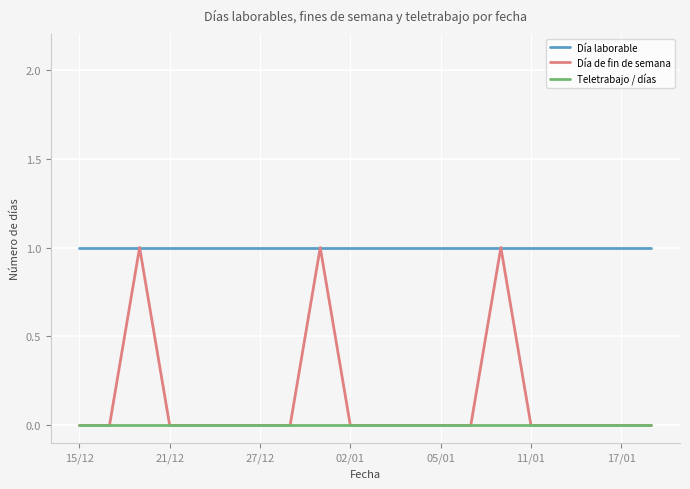

What is the maximum value for Día laborable?

1